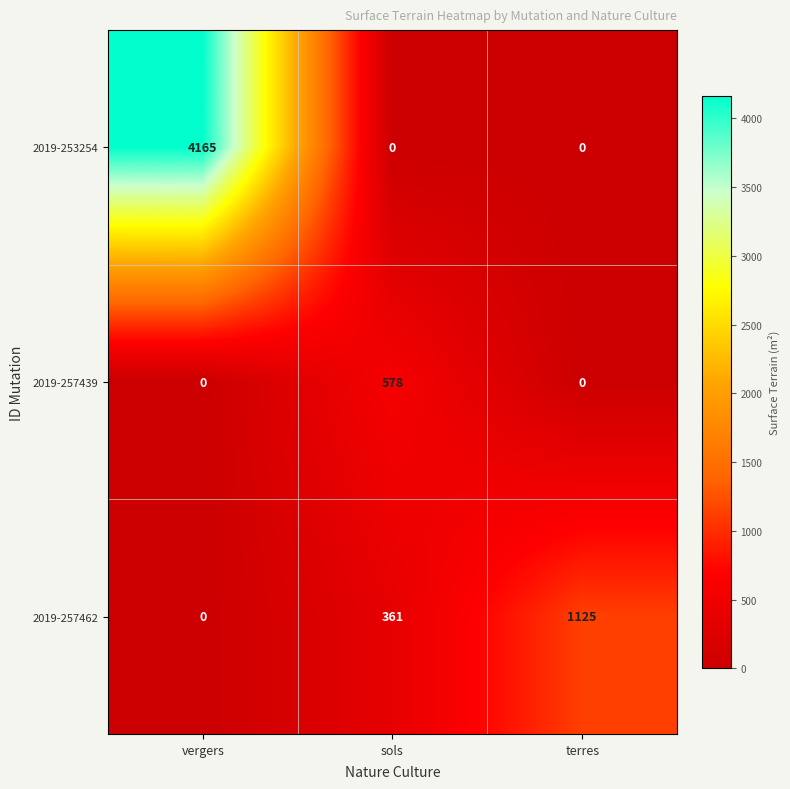

What is the difference between the maximum and minimum values in the 2019-253254 series?

4165